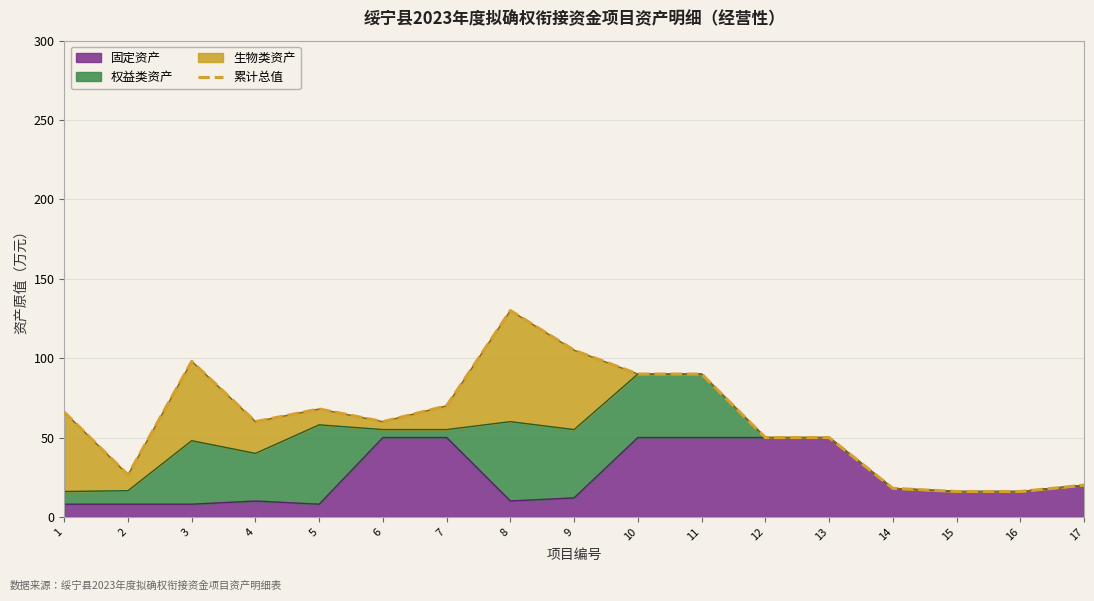

Which has a higher value, 15 or 12?

12